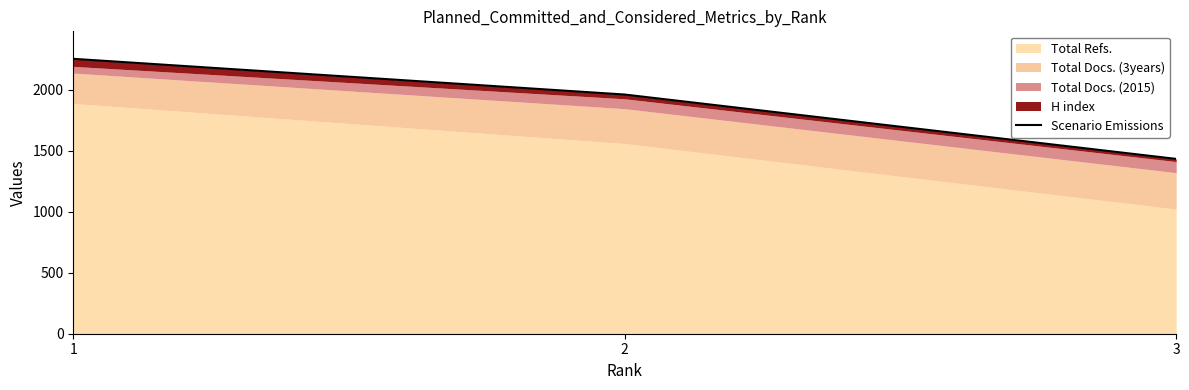

Between 2 and 1, which is larger?

1